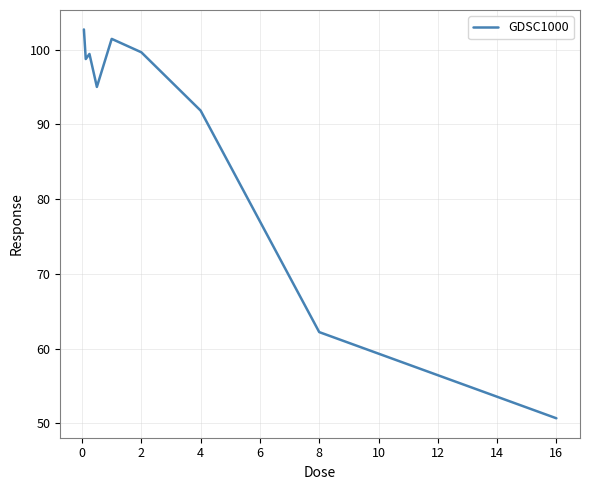

What is the smallest value displayed?

50.7